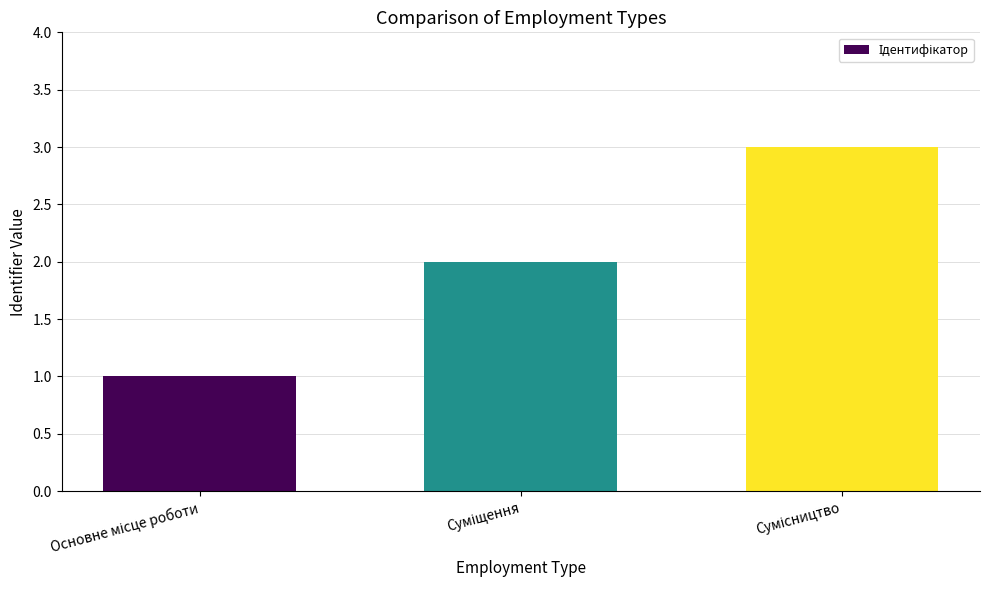

What is the sum of all values?

6